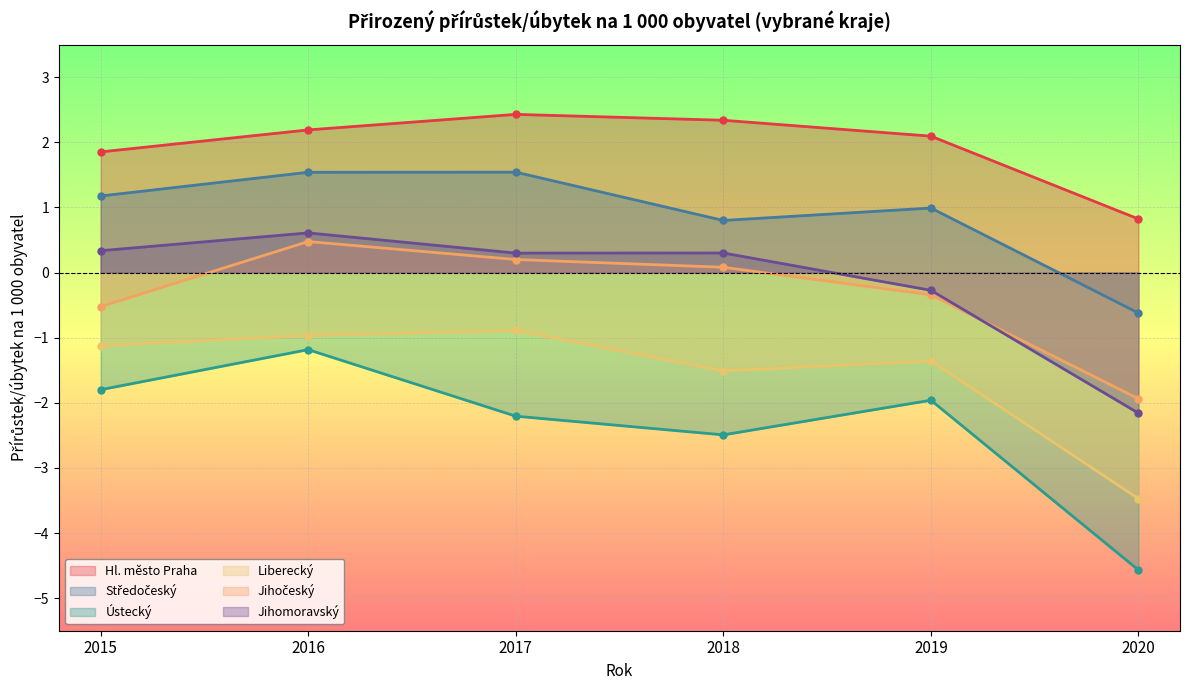

How many lines are shown in the chart?

6